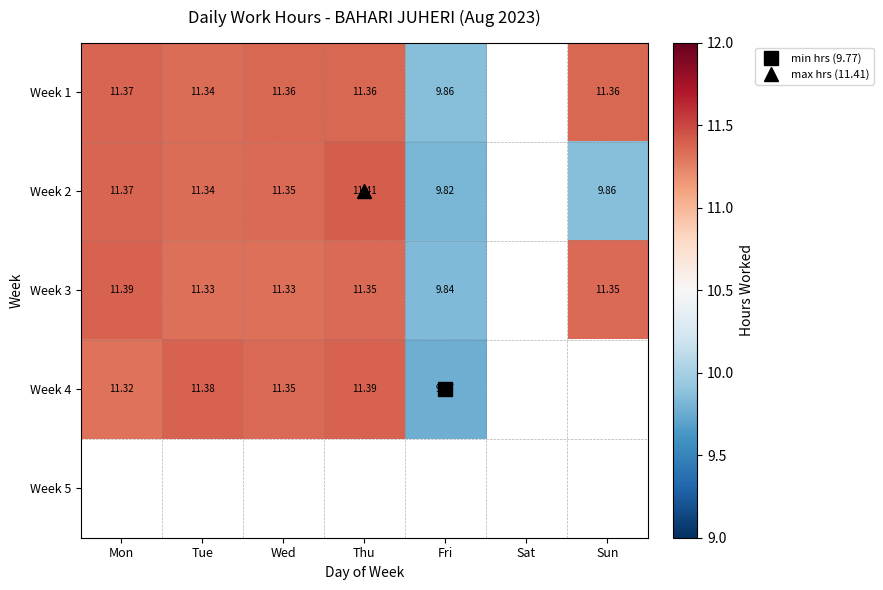

What is the sum of the Week 2 values at Sun and Thu?

21.3